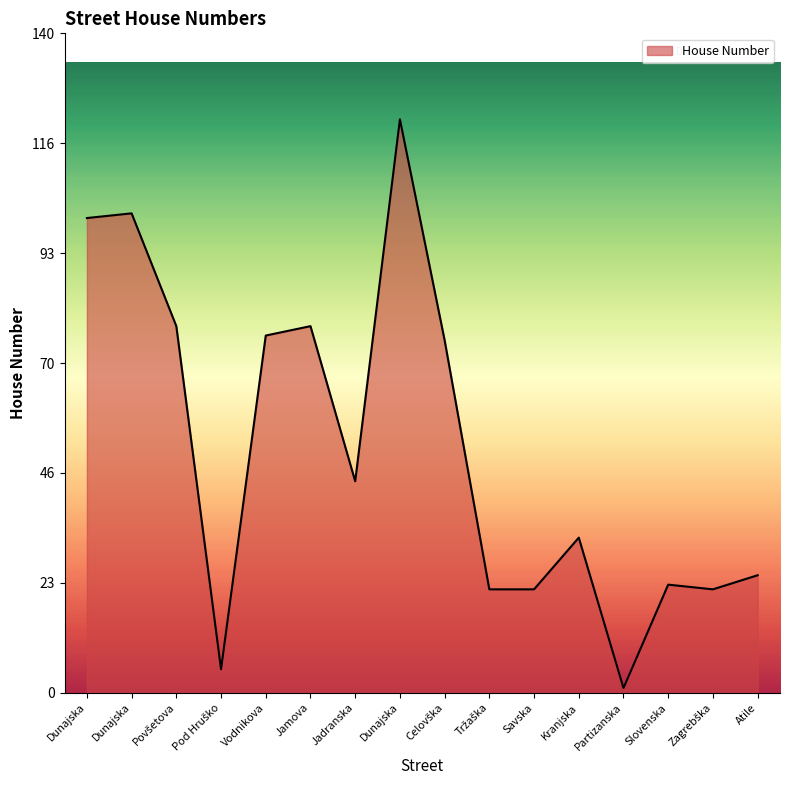

Reading left to right, transcribe all the data shown in this chart.

101	102	78	5	76	78	45	122	75	22	22	33	1	23	22	25